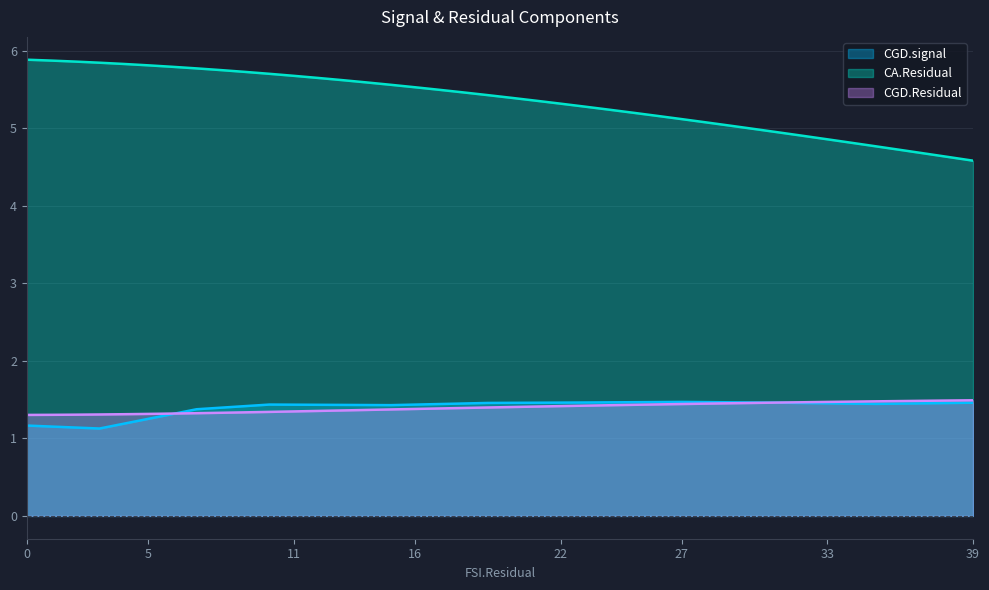

Rank the series by their maximum value, from highest to lowest.

CA.Residual, CGD.Residual, CGD.signal